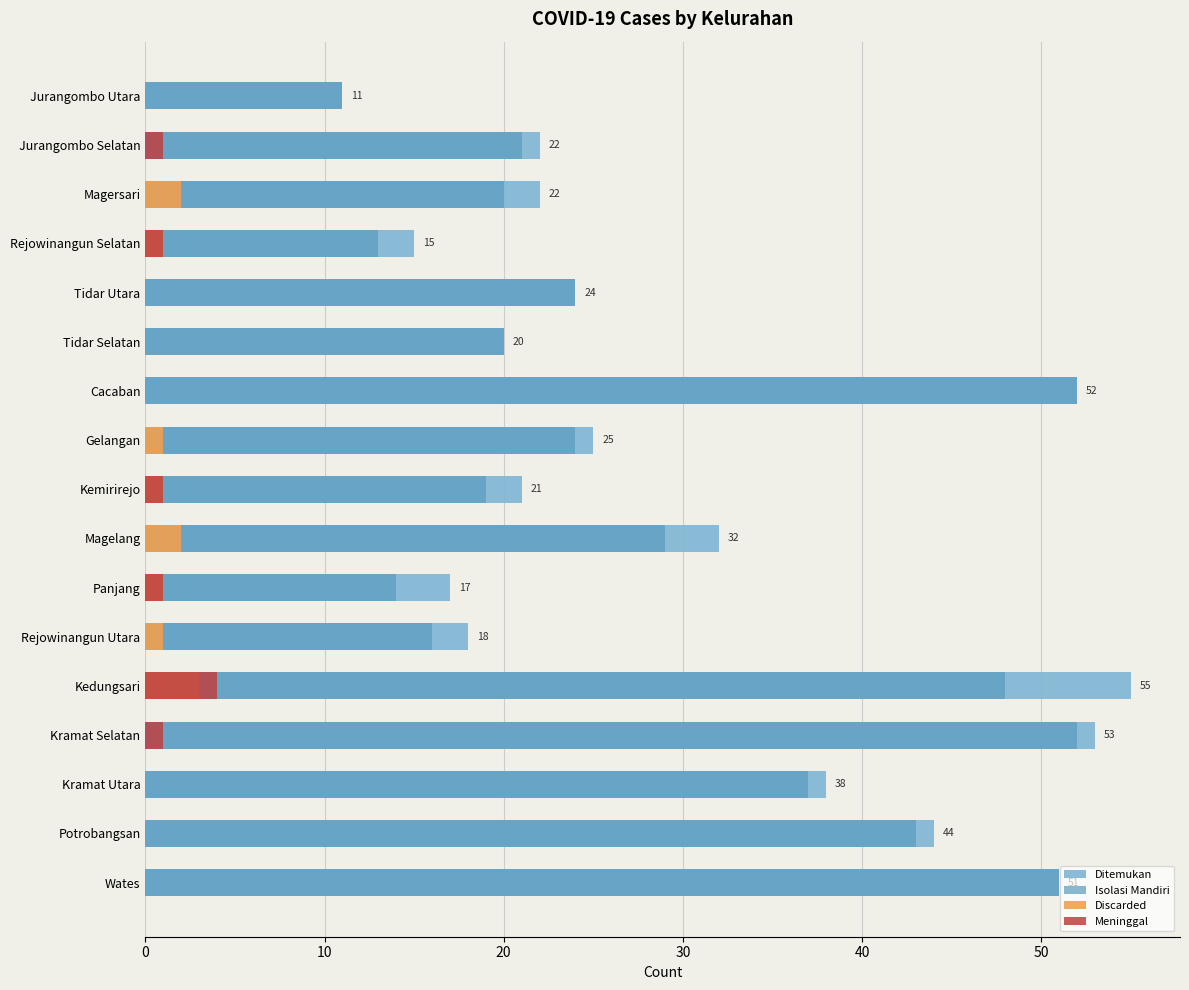

What is the difference between the highest and lowest values at 10?

22